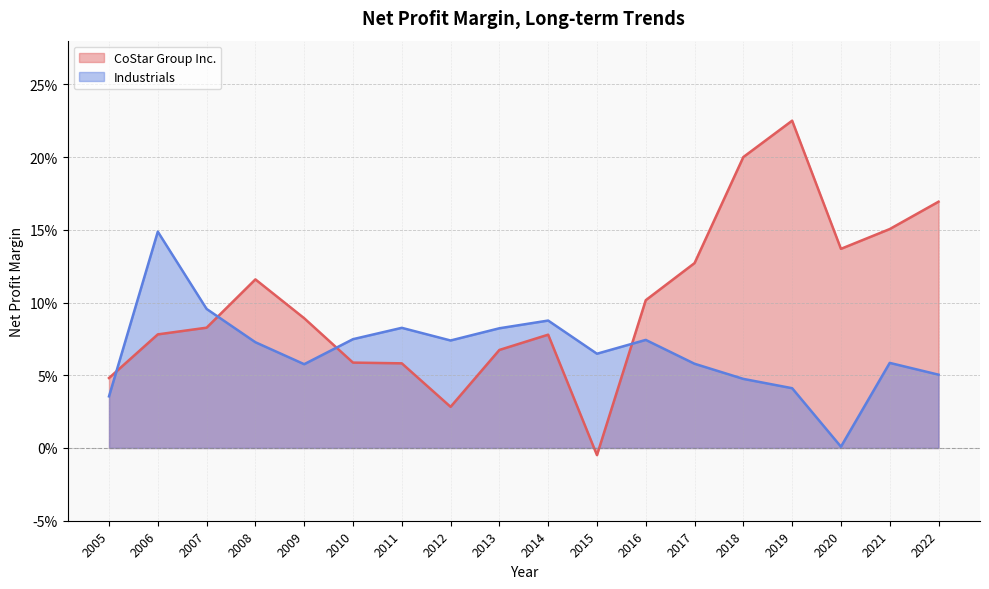

Rank the series by their maximum value, from lowest to highest.

Industrials, CoStar Group Inc.